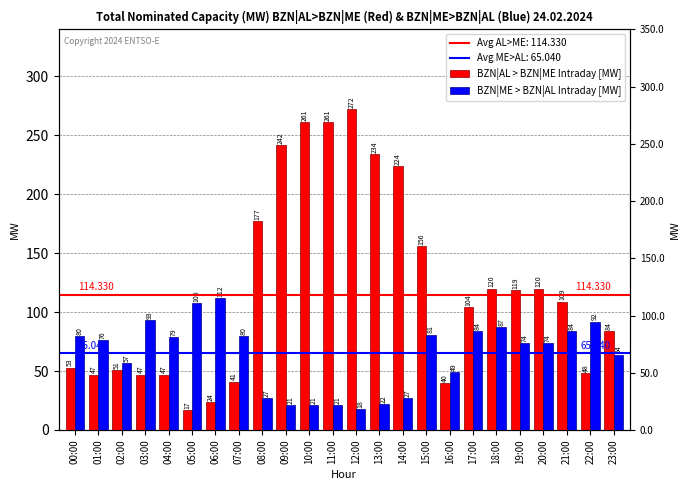

Reading left to right, transcribe all the data shown in this chart.

BZN|AL > BZN|ME Intraday [MW]: 53	47	51	47	47	17	24	41	177	242	261	261	272	234	224	156	40	104	120	119	120	109	48	84
BZN|ME > BZN|AL Intraday [MW]: 80	76	57	93	79	108	112	80	27	21	21	21	18	22	27	81	49	84	87	74	74	84	92	64